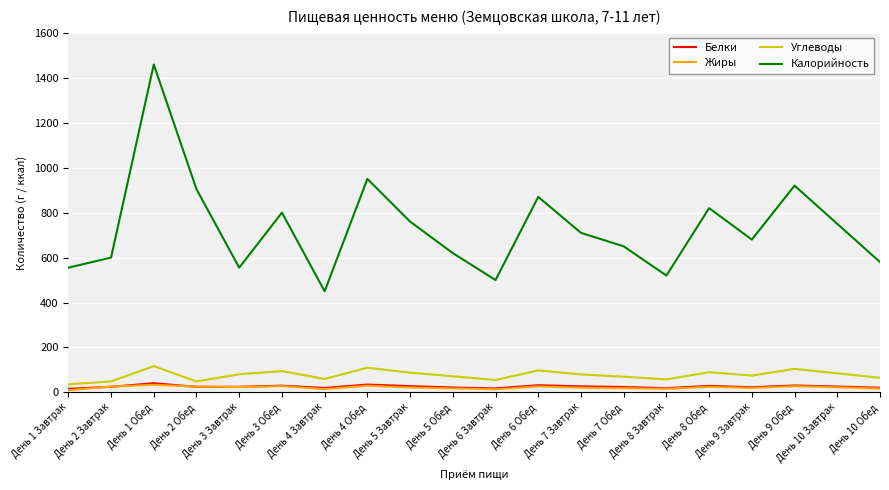

True or false: Углеводы has a value of 80 at День 7 Завтрак.

True